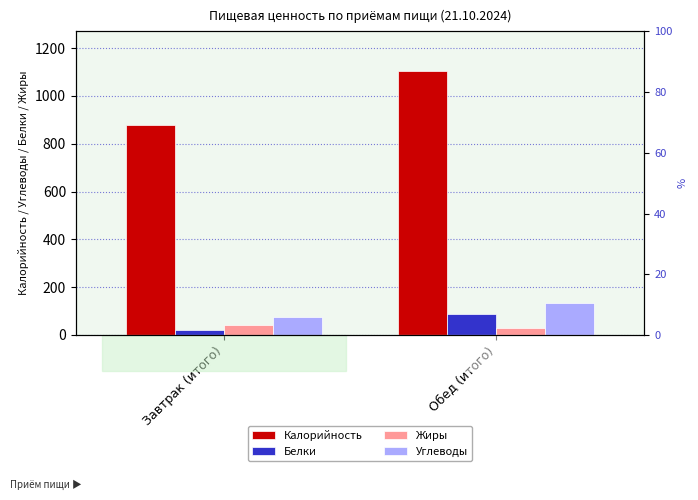

Which series has the largest range (max minus min)?

Калорийность